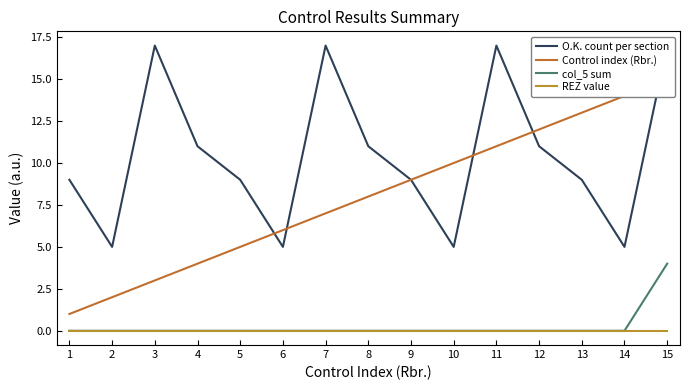

Between 3 and 5, which is larger?

3